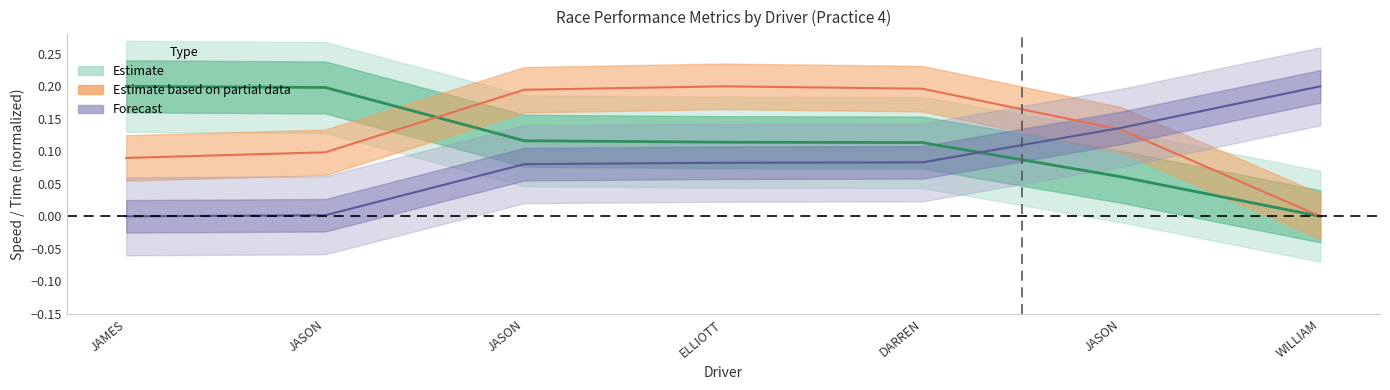

What is the difference between the maximum and minimum values in the Best Lap time series?

0.2